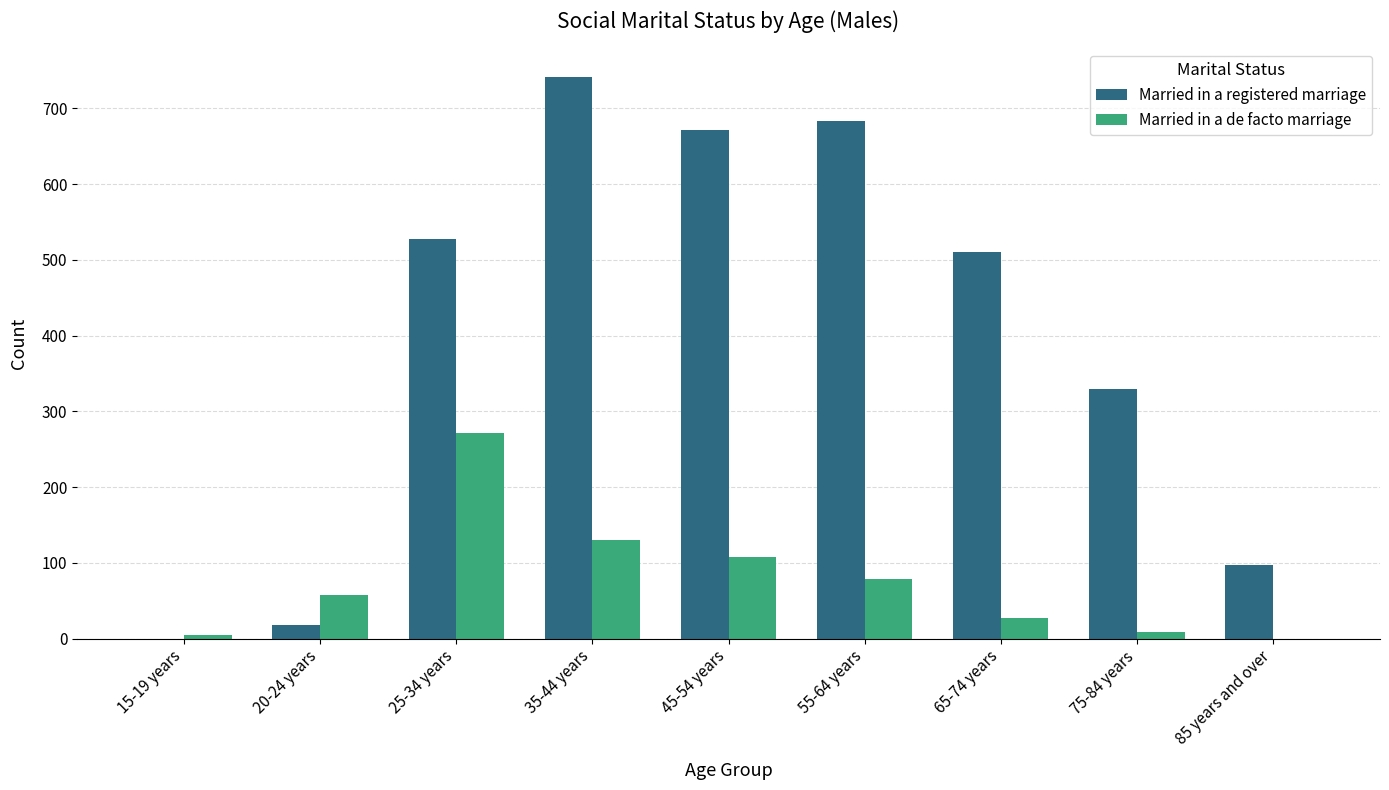

Count the number of categories in the chart.

9